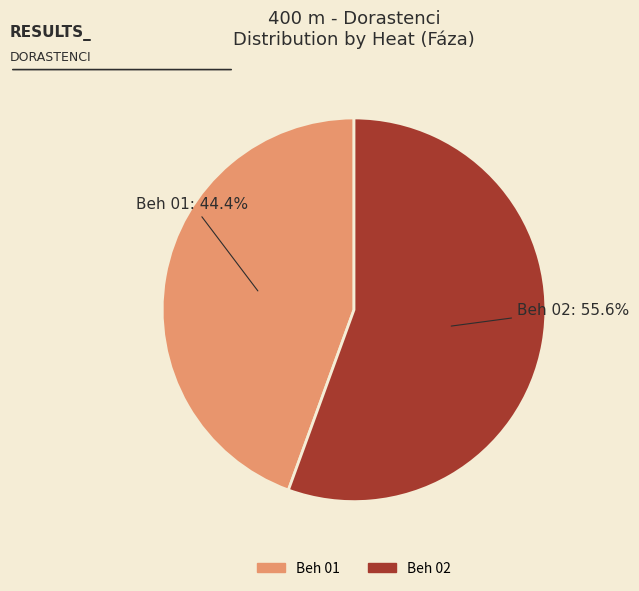

Between Beh 01 and Beh 02, which is larger?

Beh 02